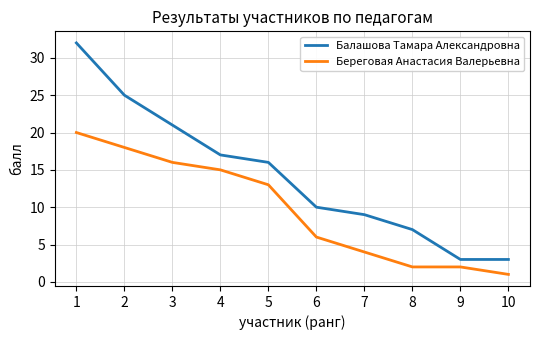

What are all the series names shown in the legend?

Балашова Тамара Александровна, Береговая Анастасия Валерьевна